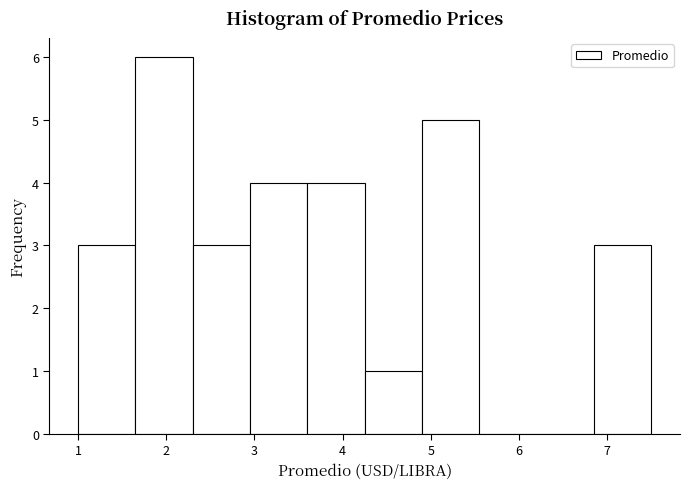

Reading left to right, list every bar in this chart as the range it spans on the x-axis followed by its height. Neither the bar edges nor the heights are printed on the chart, so give them approximately, as read against the axes.

1.00 to 1.65: 3
1.65 to 2.30: 6
2.30 to 2.95: 3
2.95 to 3.60: 4
3.60 to 4.25: 4
4.25 to 4.90: 1
4.90 to 5.55: 5
5.55 to 6.20: 0
6.20 to 6.85: 0
6.85 to 7.50: 3